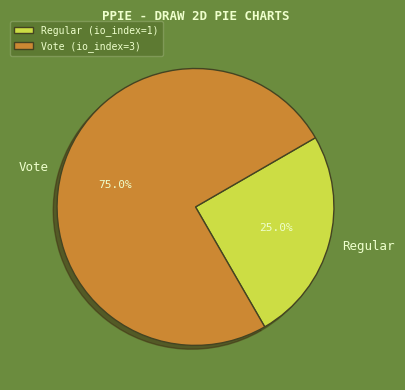

Which category accounts for the majority?

Vote